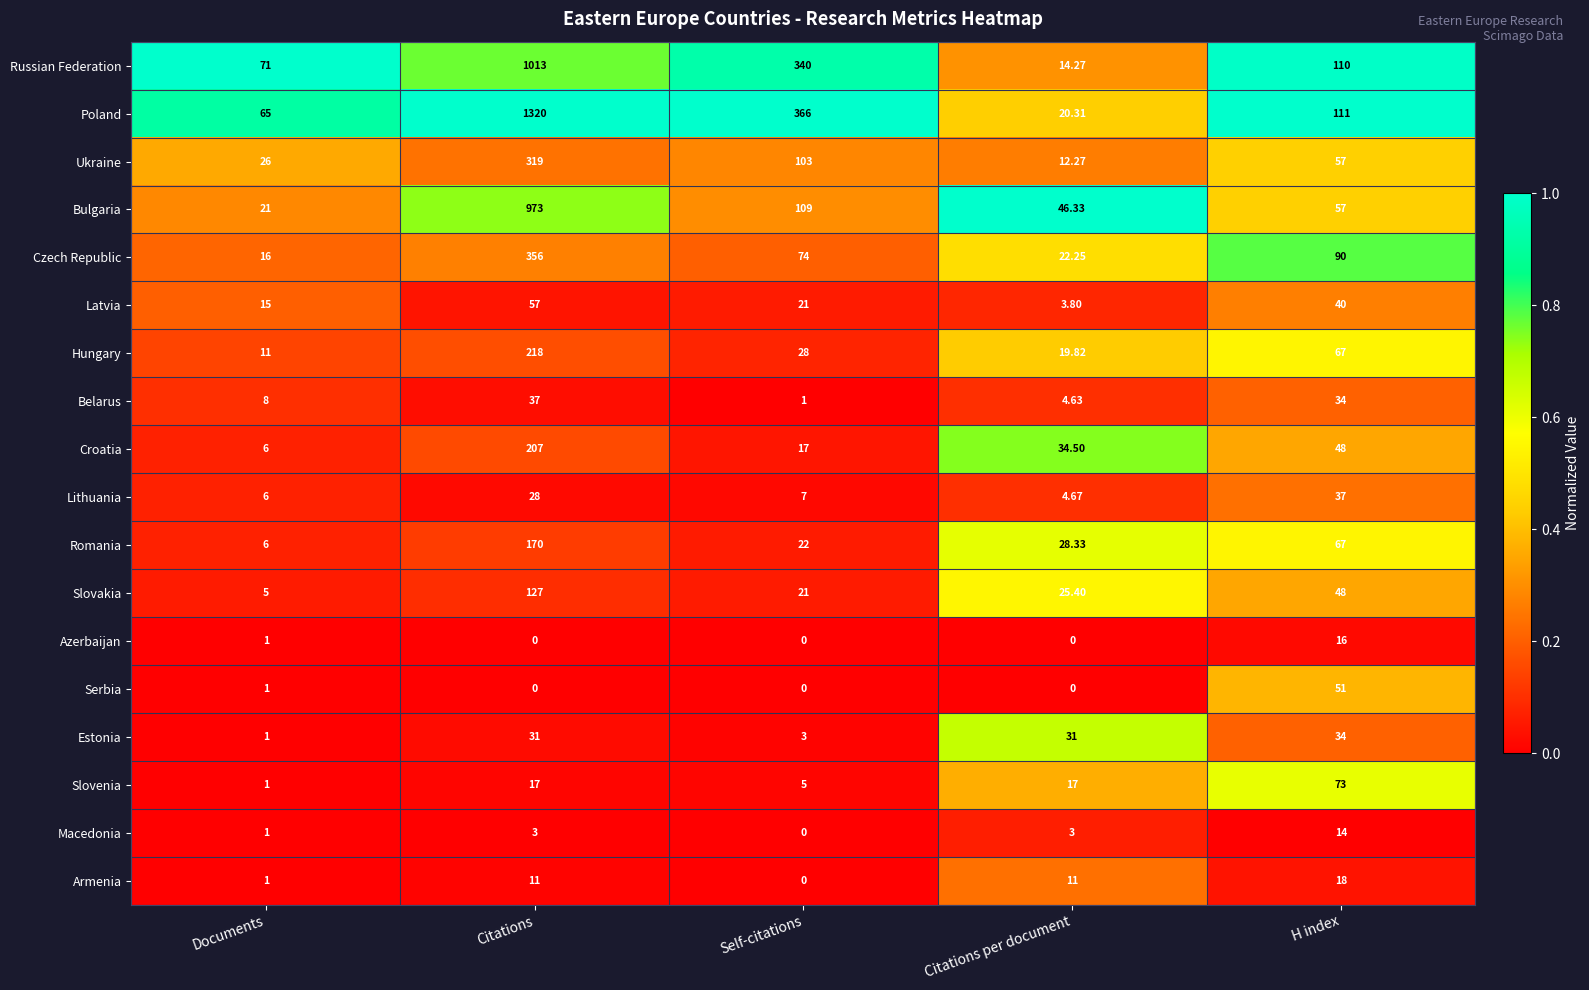

At which label does Croatia first exceed 34?

Citations